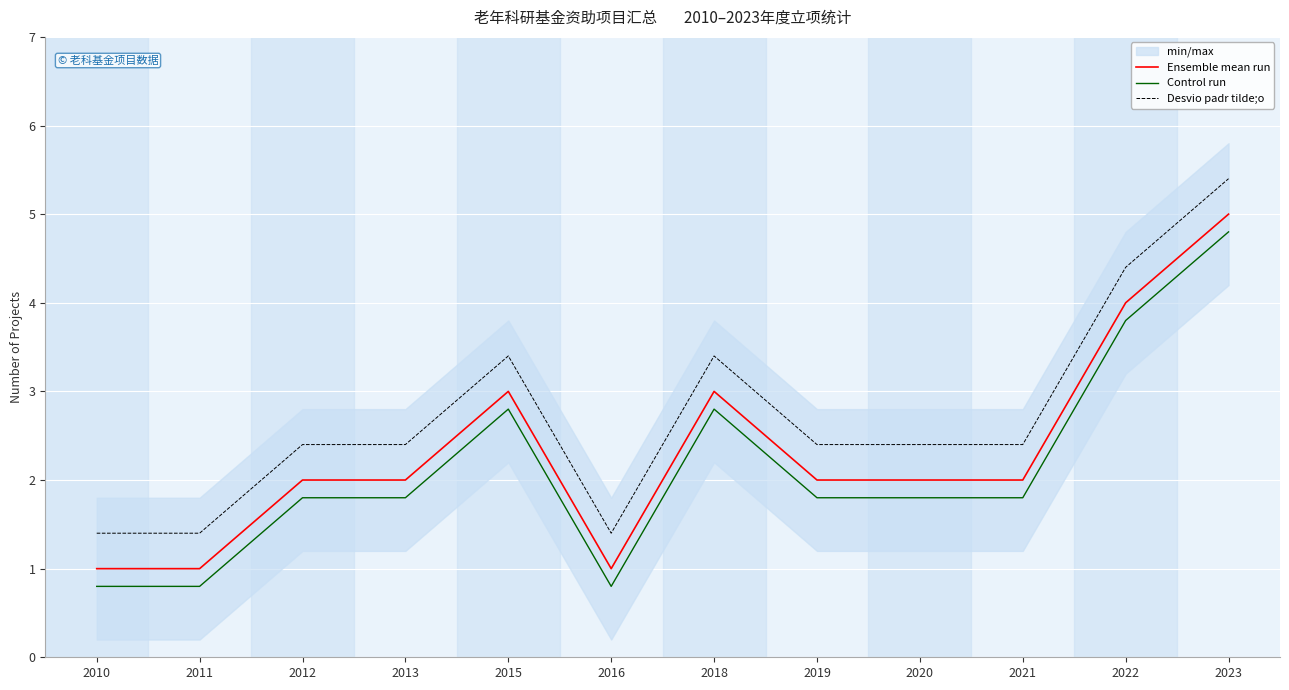

What is the total value across all series at 2019?

6.2